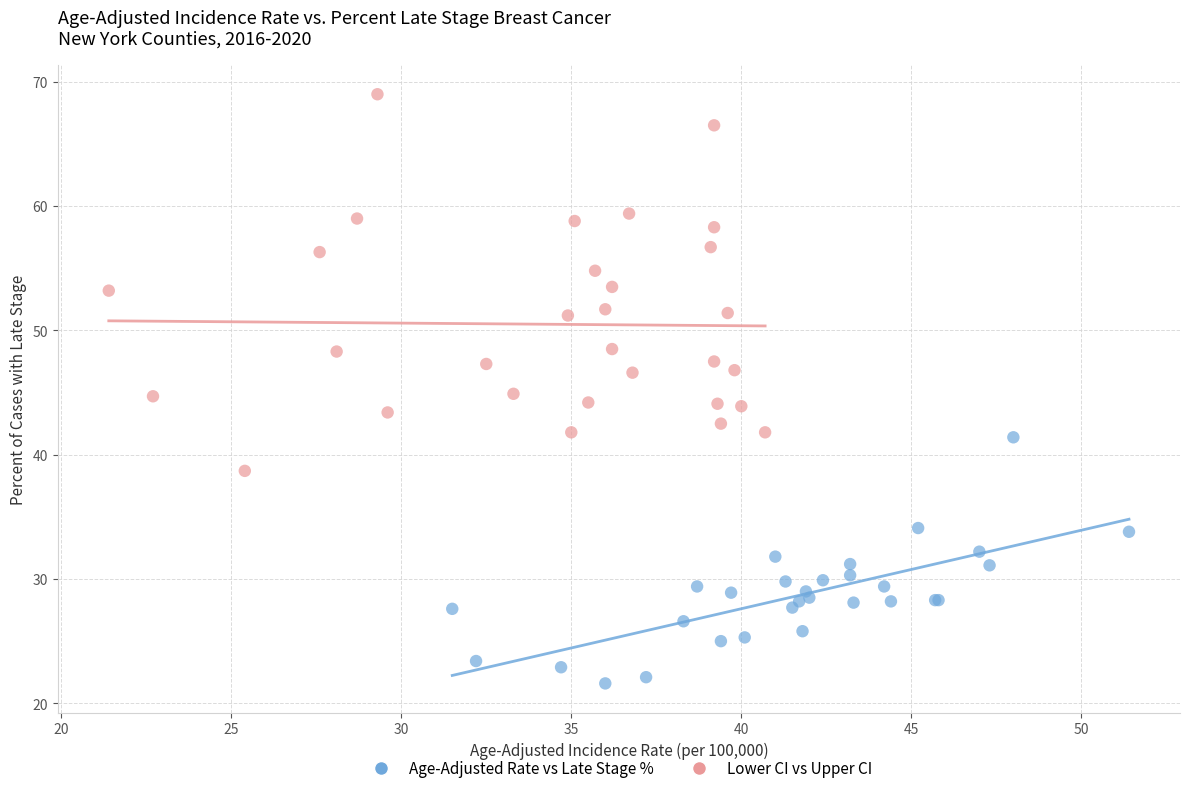

Which series reaches the maximum Y coordinate?

Lower CI vs Upper CI